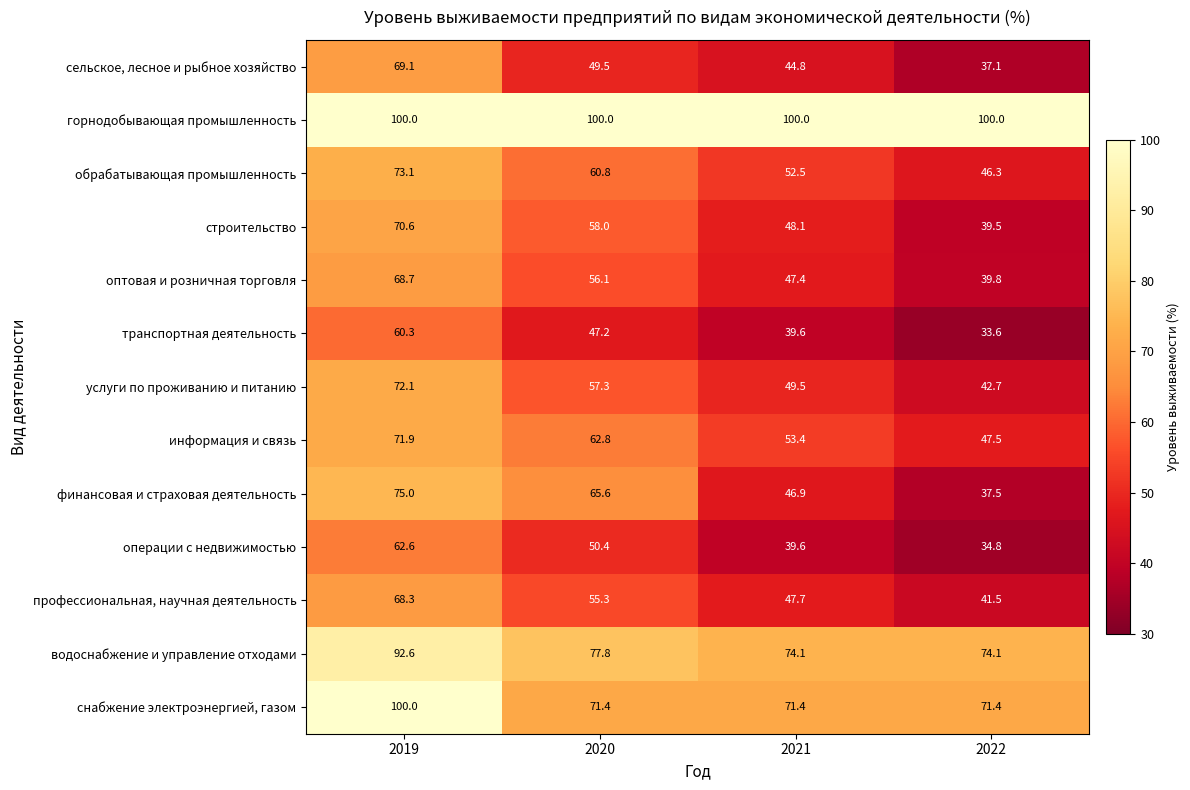

How many data points in транспортная деятельность are less than 47?

2